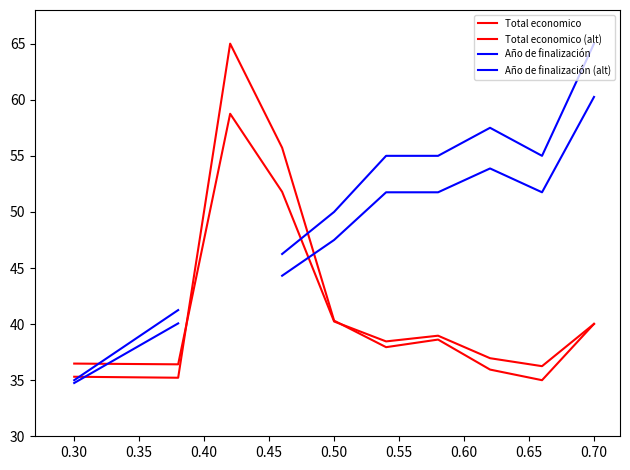

What is the highest value of the Año de finalización series?

65.0